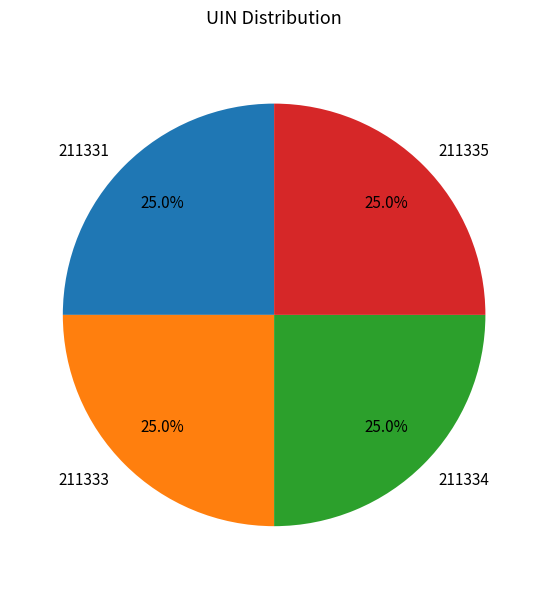

True or false: 211335 accounts for 25% of the total.

True